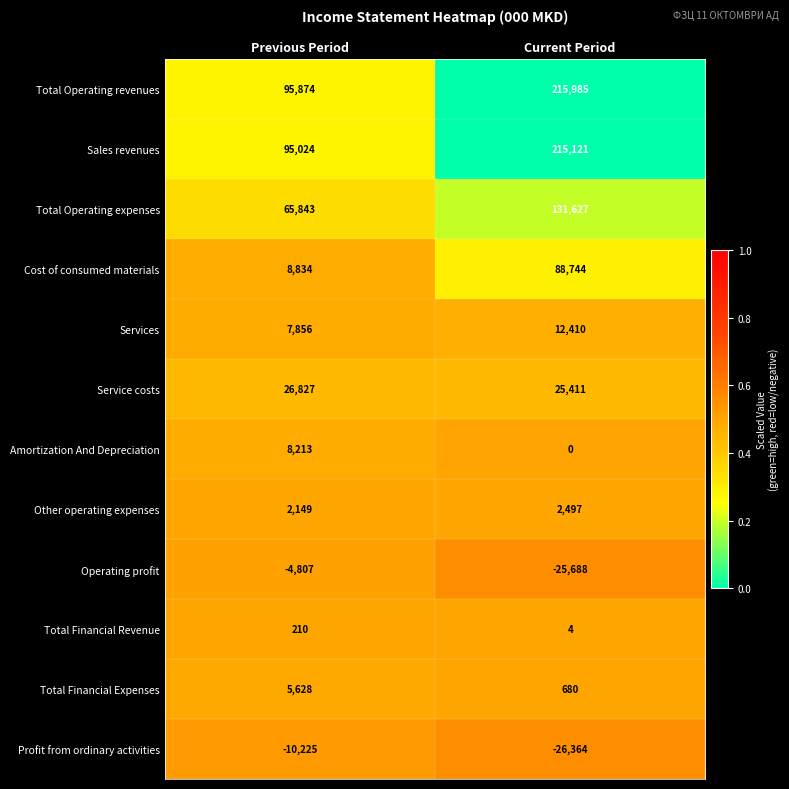

Reading left to right, what are all the values shown in this chart?

Total Operating revenues: 95874	215985
Sales revenues: 95024	215121
Total Operating expenses: 65843	131627
Cost of consumed materials: 8834	88744
Services: 7856	12410
Service costs: 26827	25411
Amortization And Depreciation: 8213	0
Other operating expenses: 2149	2497
Operating profit: -4807	-25688
Total Financial Revenue: 210	4
Total Financial Expenses: 5628	680
Profit from ordinary activities: -10225	-26364